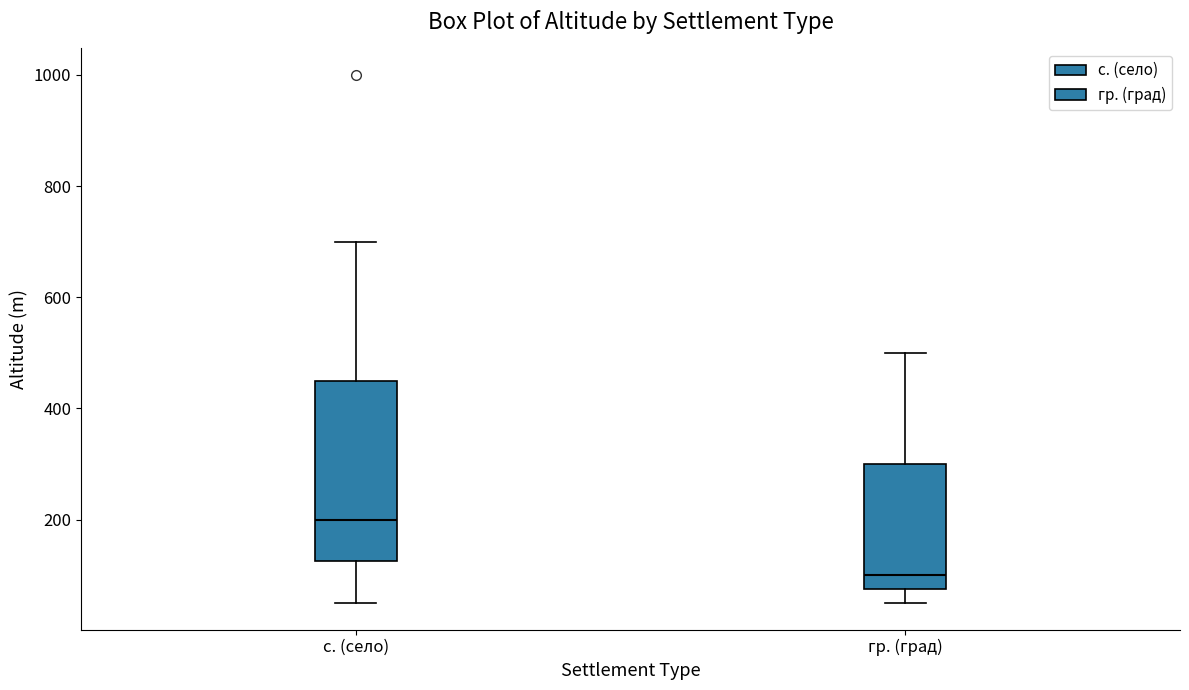

Which box's median line is the lowest?

гр. (град)